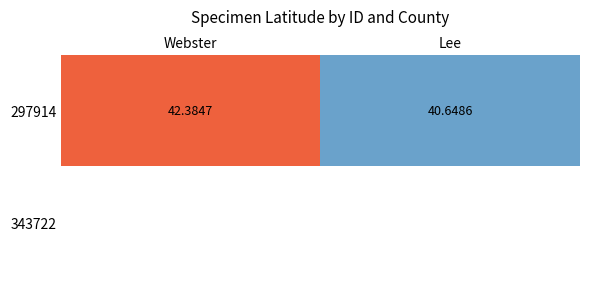

Read the 297914 value at Lee.

40.6